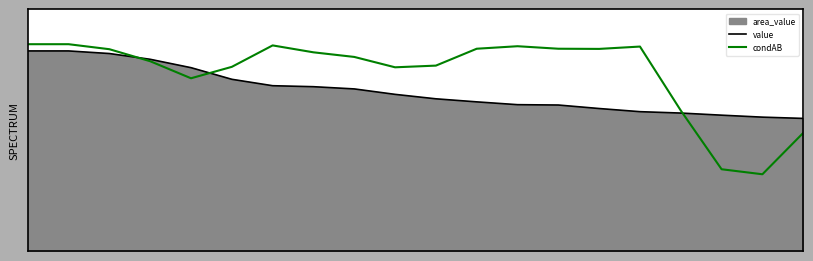

At which category does condAB reach its first local valley?

4